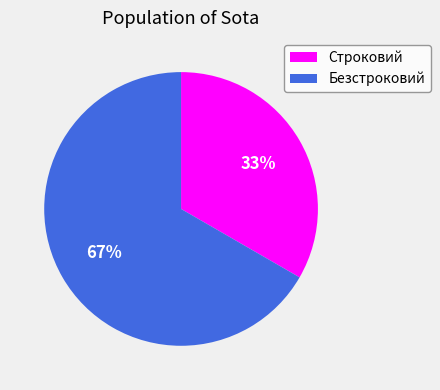

What is the majority slice?

Безстроковий